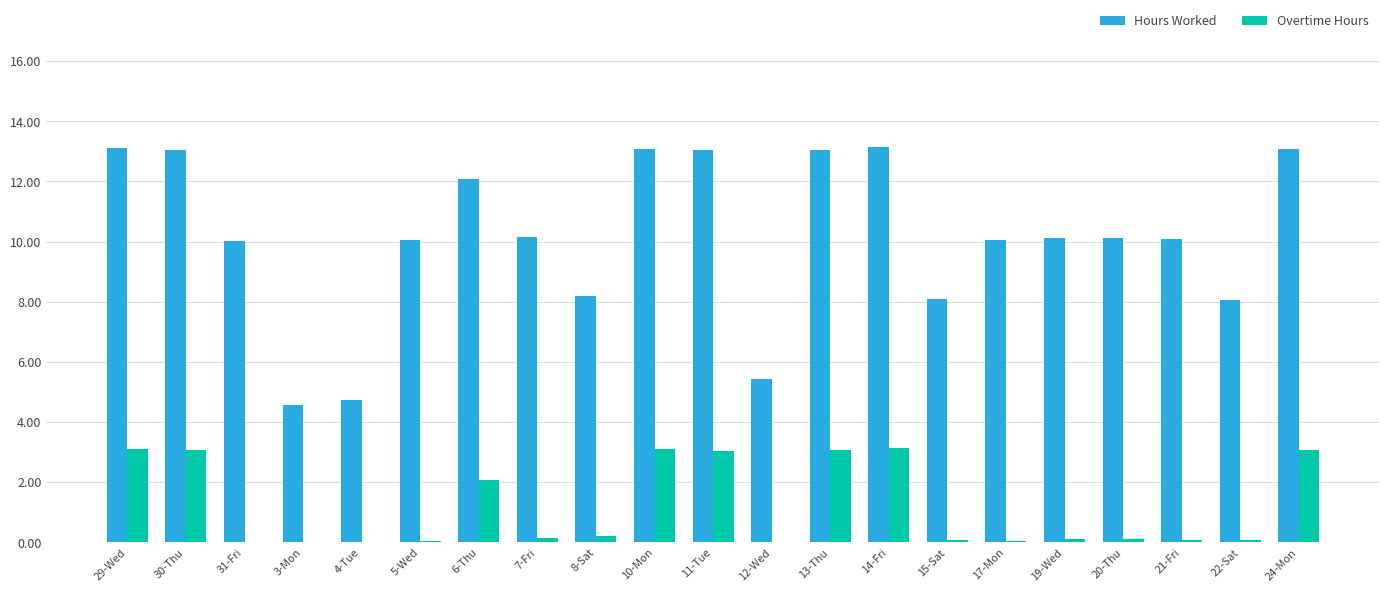

What is the sum of all Overtime Hours values?

24.6